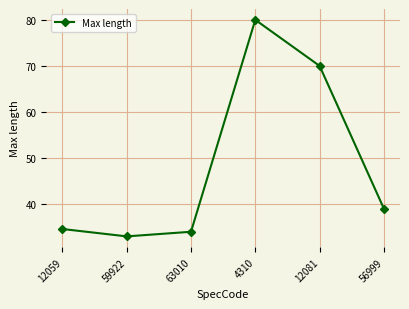

True or false: the data has more than 0 interior local peaks.

True